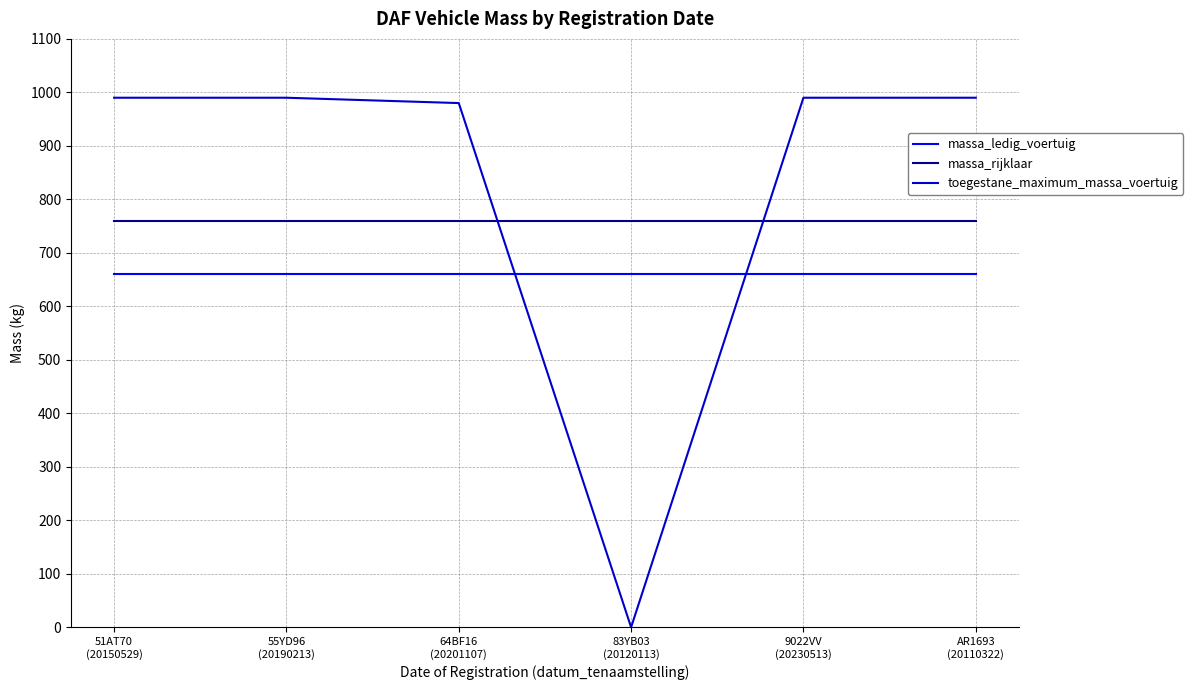

Which series has the widest spread of values?

toegestane_maximum_massa_voertuig